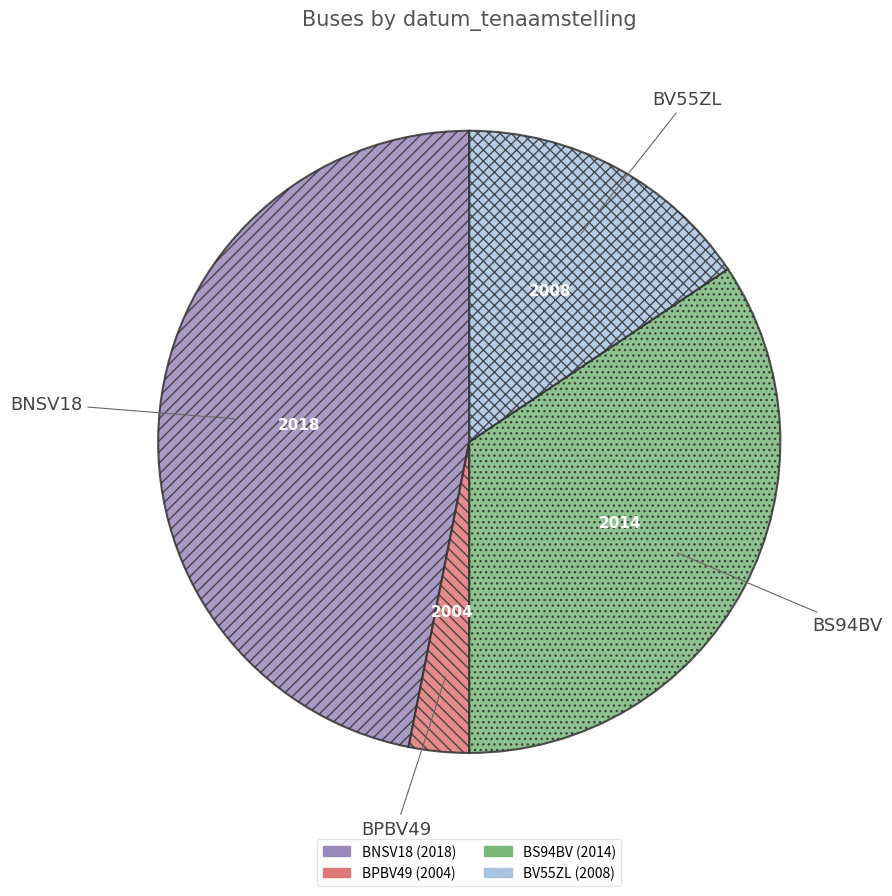

Is there any slice that represents more than half of the pie?

No